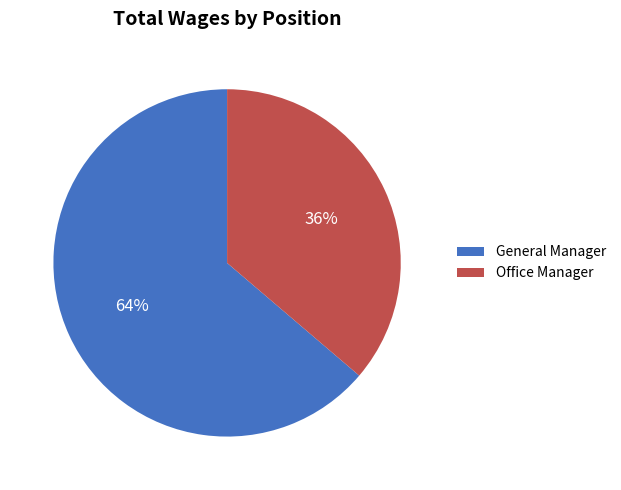

Rank the categories by value from lowest to highest.

Office Manager, General Manager